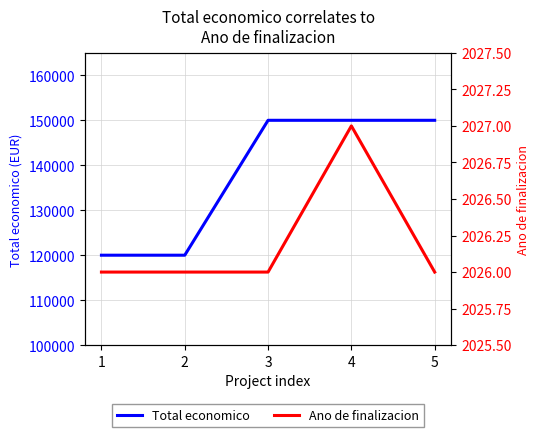

In Ano de finalizacion, how many points are higher than both neighbors (excluding endpoints)?

1